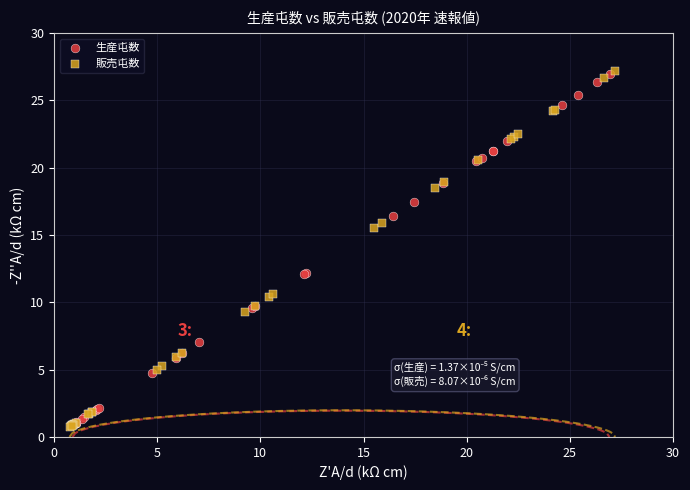

Which series has the largest Y range (max minus min)?

販売屯数